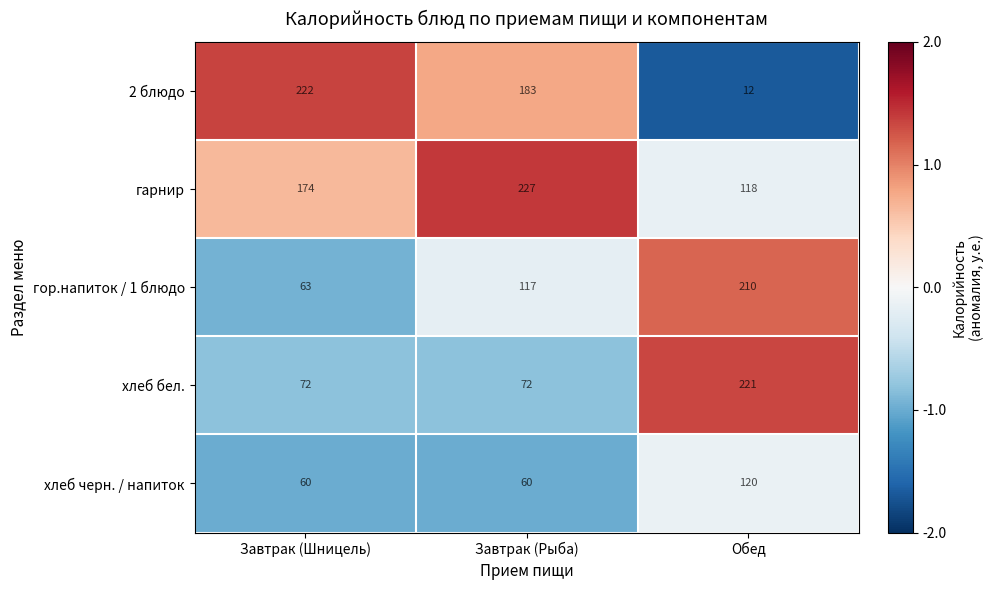

What is the total value across all series at Завтрак (Шницель)?

591